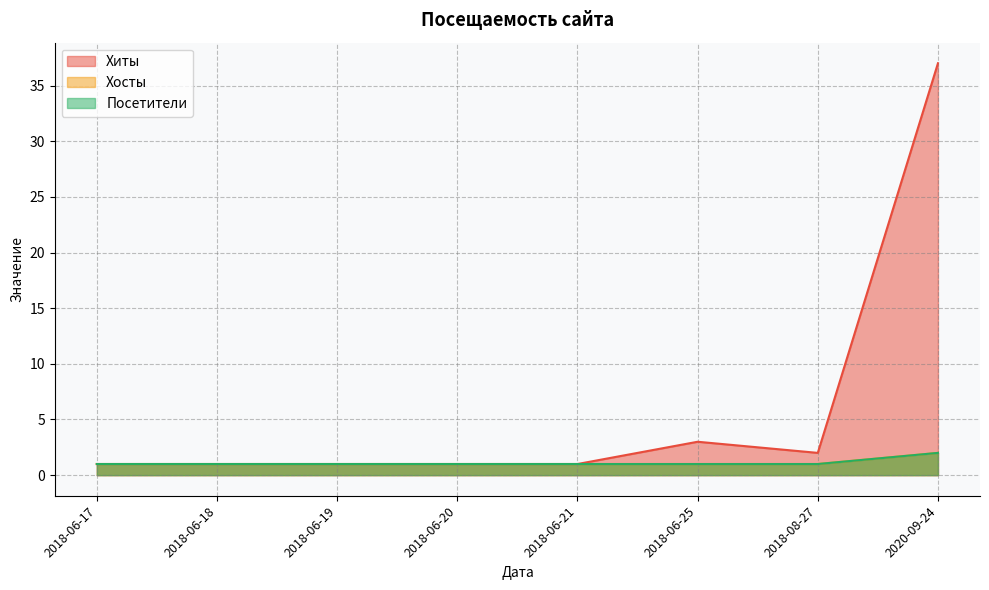

How many series are shown in this chart?

3